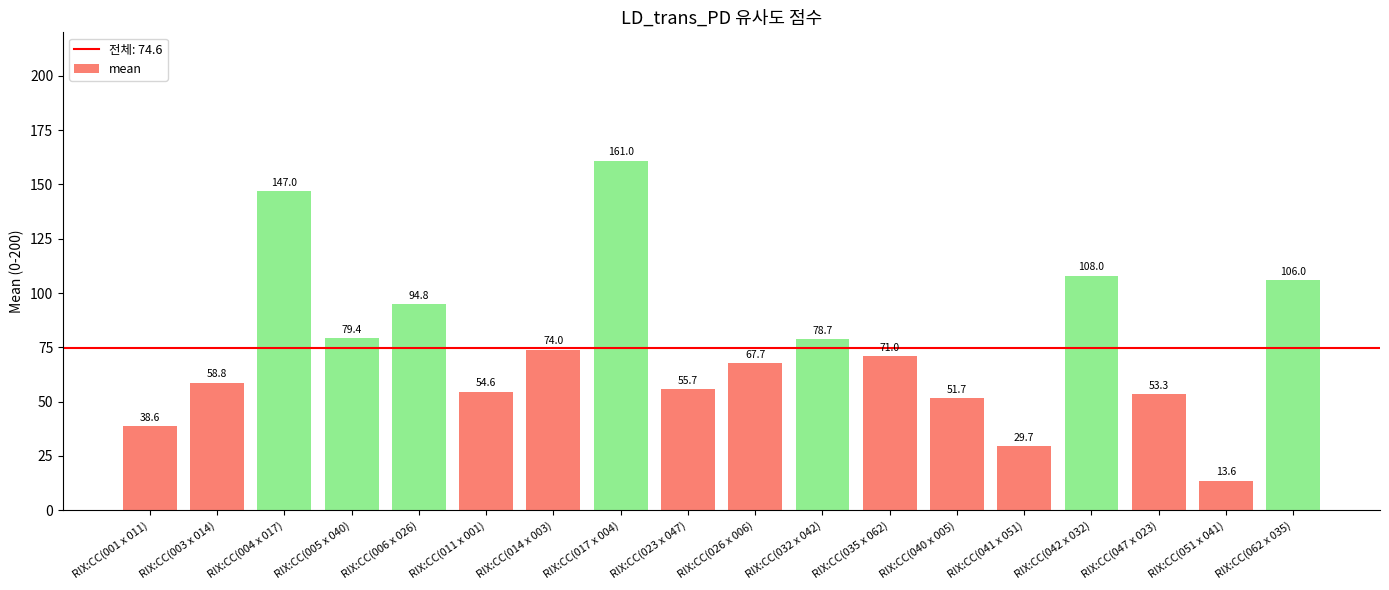

How many bars are there in total?

18